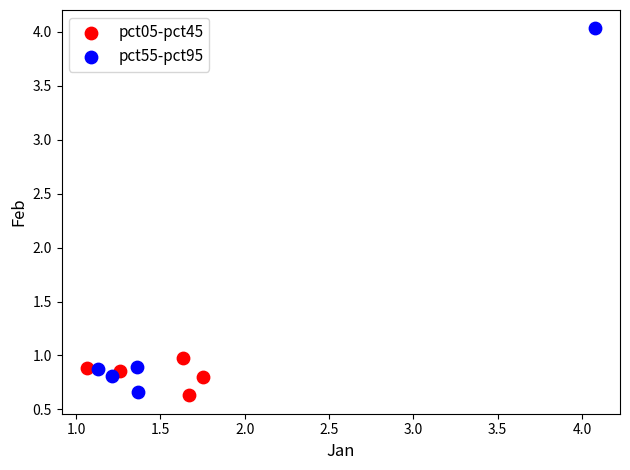

Which series has the widest spread of Y values?

pct55-pct95